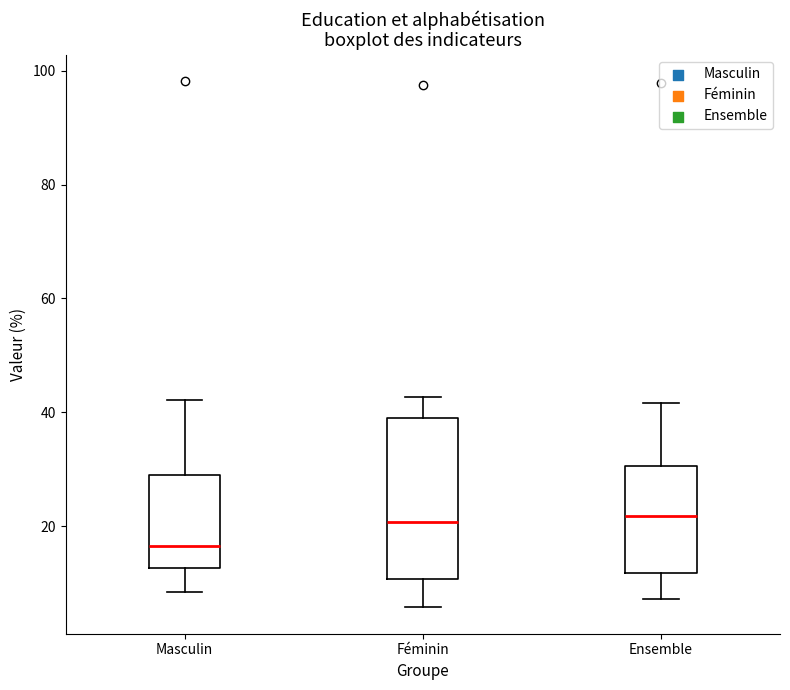

Reading left to right, transcribe this box plot: for each box, give where its median line is, the range the box spans, and where its two whiskers end, as read against the y-axis. The values are not printed on the chart, so give them approximately, as read against the axis.

Masculin: median 16, box 12 to 28, whiskers 8 to 42
Féminin: median 20, box 10 to 38, whiskers 6 to 42
Ensemble: median 22, box 12 to 30, whiskers 8 to 42